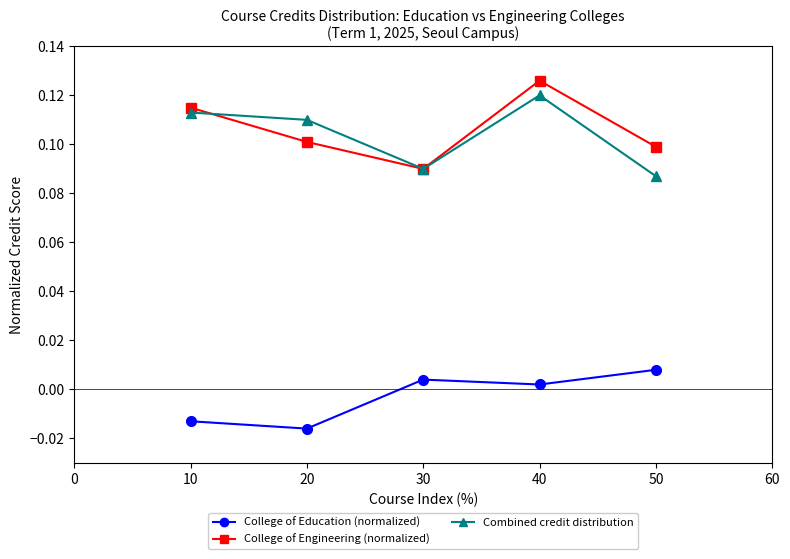

How many lines are shown in the chart?

3